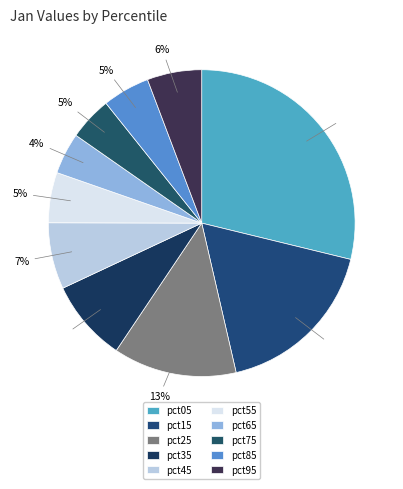

To the nearest percent, what is the difference between the largest and smallest slice percentages?

24%